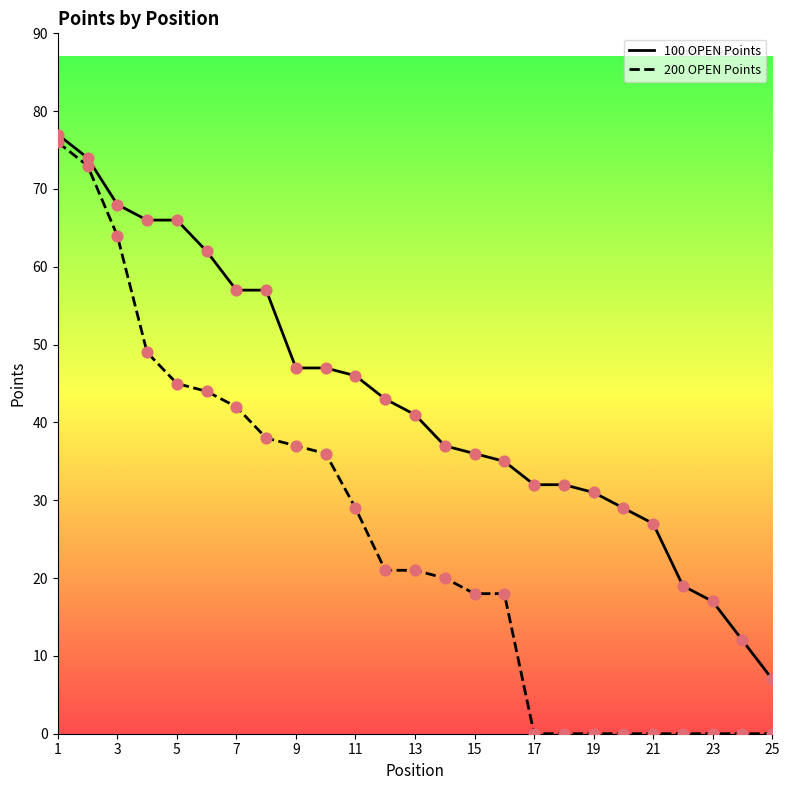

Which series reaches the maximum Y coordinate?

100 OPEN Points